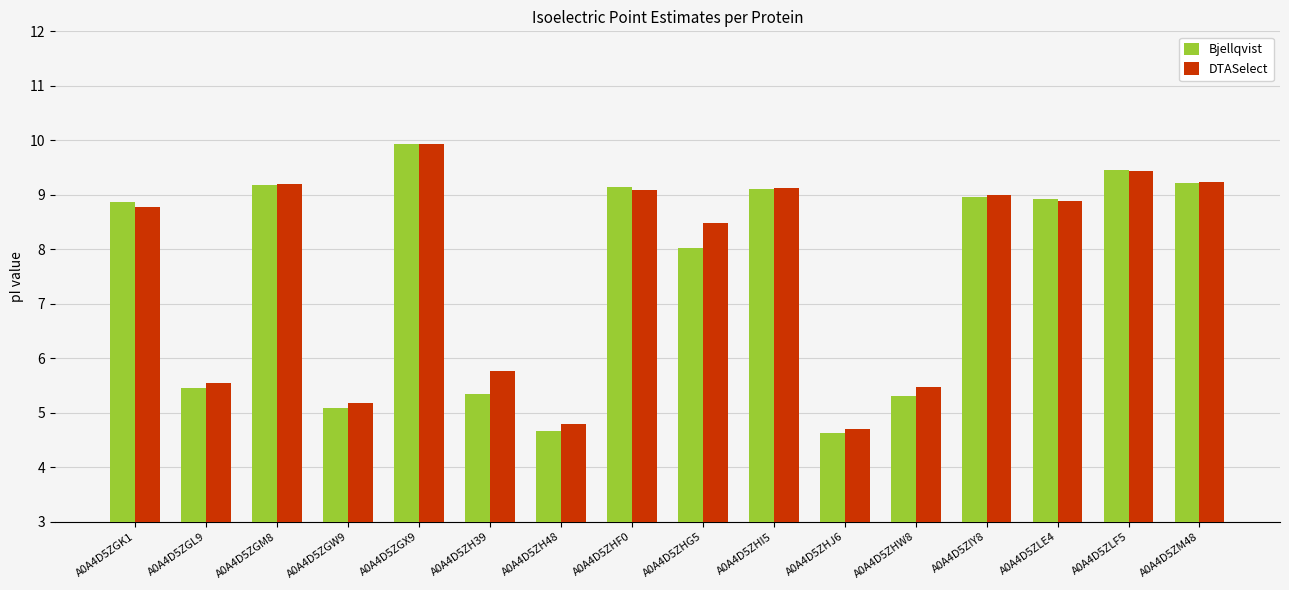

Is it true that DTASelect equals 5.2 at A0A4D5ZGW9?

True